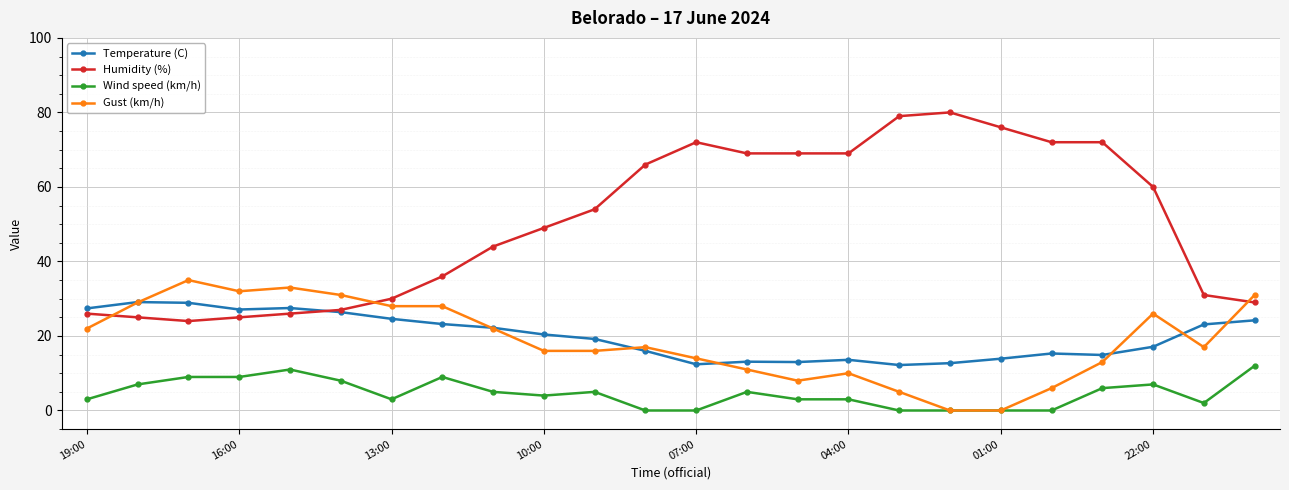

What are all the series names shown in the legend?

Temperature (C), Humidity (%), Wind speed (km/h), Gust (km/h)